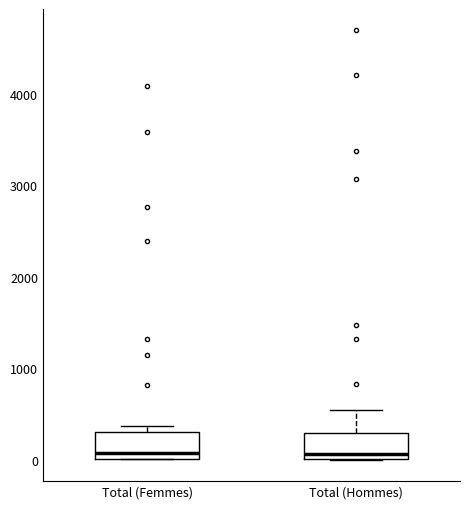

Reading left to right, read every box against the y-axis: the position of its median line, the range the box covers, and the ends of its whiskers. The values are not printed on the chart, so give them approximately, as read against the axis.

Total (Femmes): median 100, box 0 to 300, whiskers 0 to 400
Total (Hommes): median 100, box 0 to 300, whiskers 0 to 500